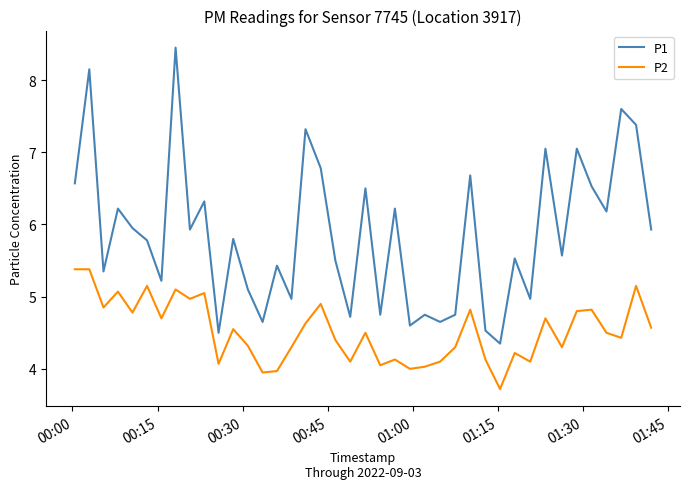

Does the chart display data point markers on the line(s)?

No